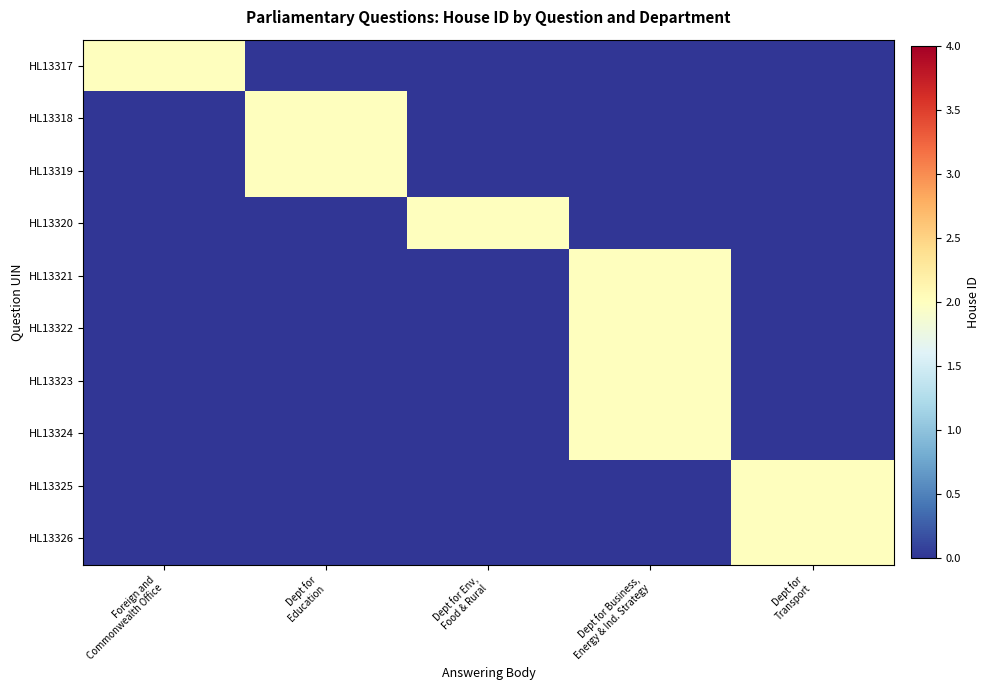

What is the difference between the highest and lowest values at Dept for
Transport?

2